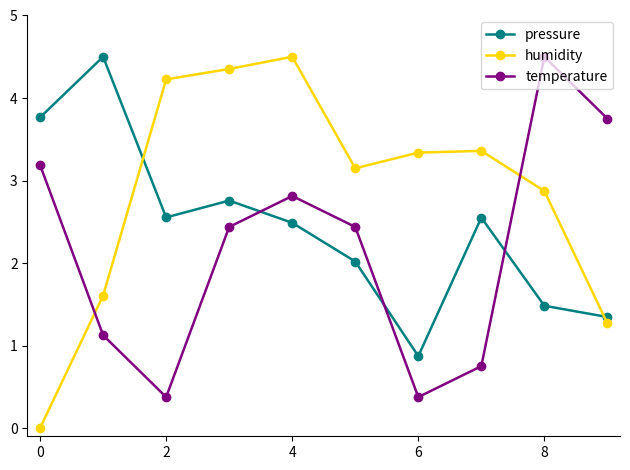

At how many categories does at least one series exceed 0?

10